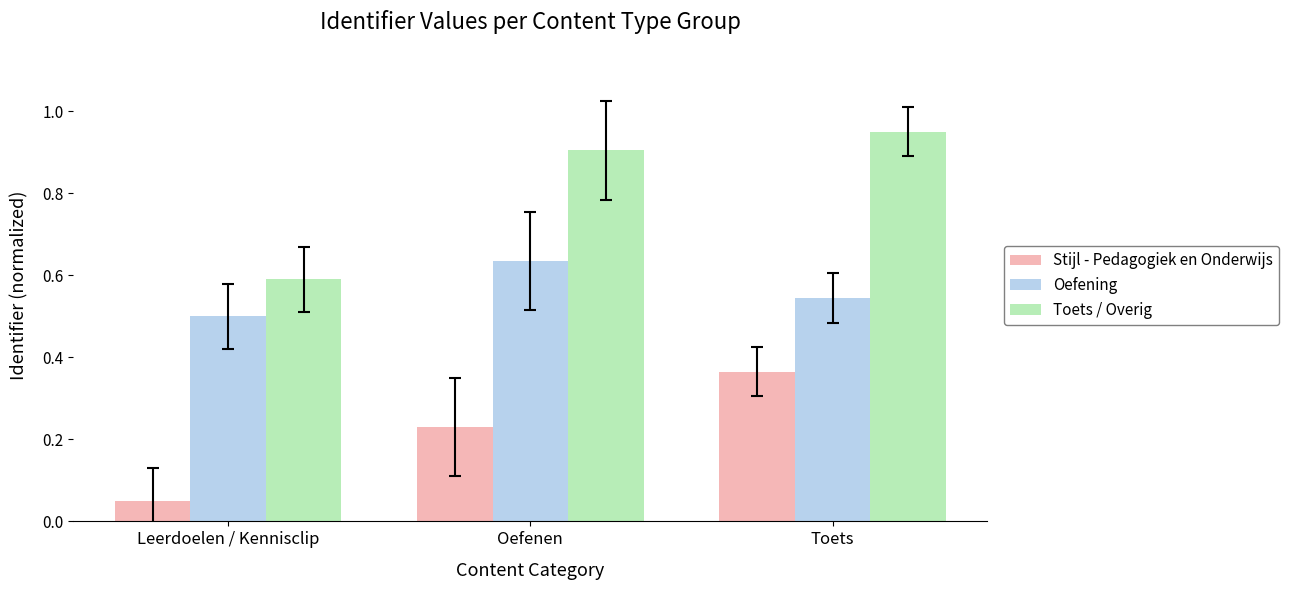

How many bars are there in each group?

3